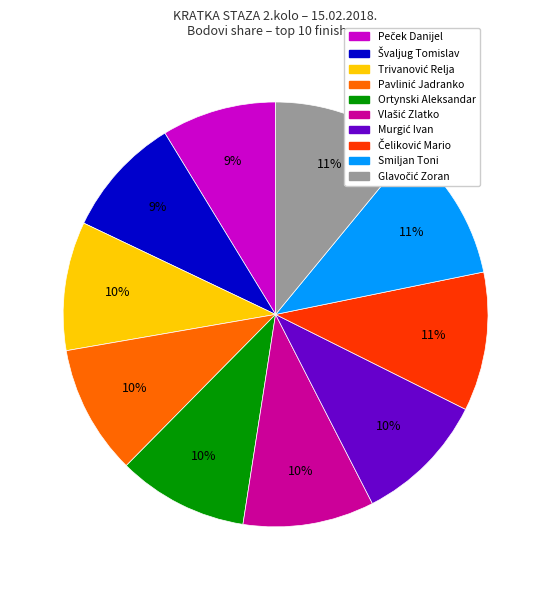

Does any single category account for the majority?

No